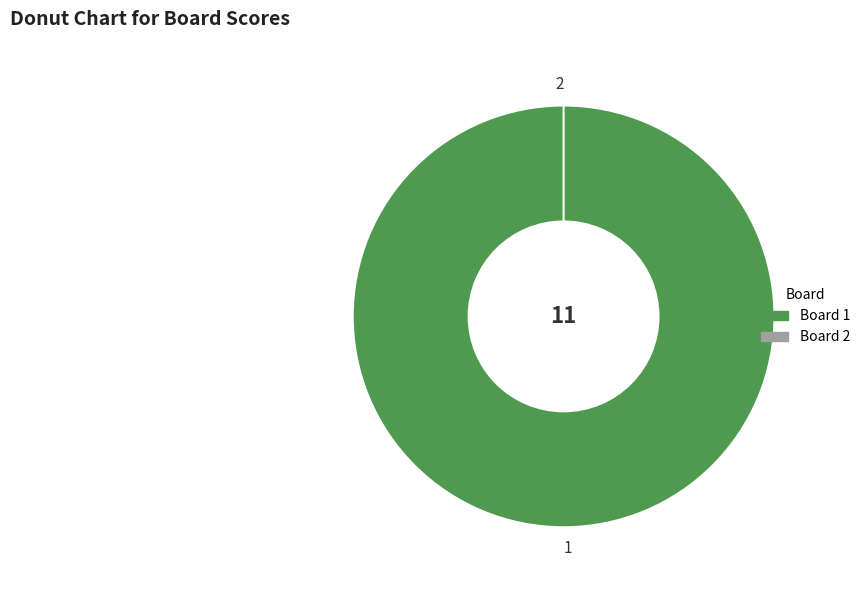

Which category has the biggest portion of the pie?

1